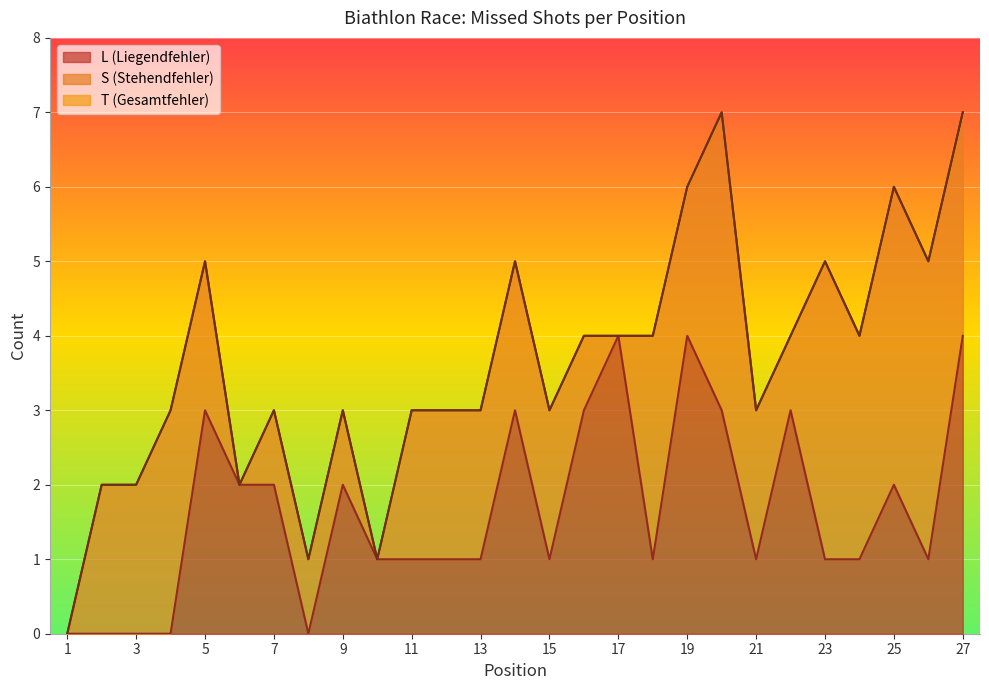

At which category does L reach its first local peak?

5